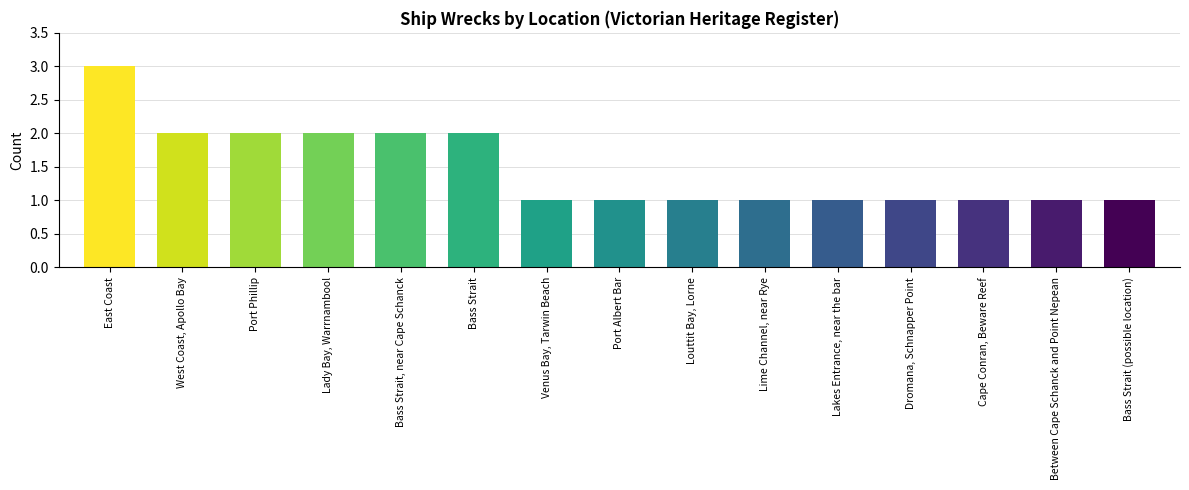

What is the sum of all values?

22